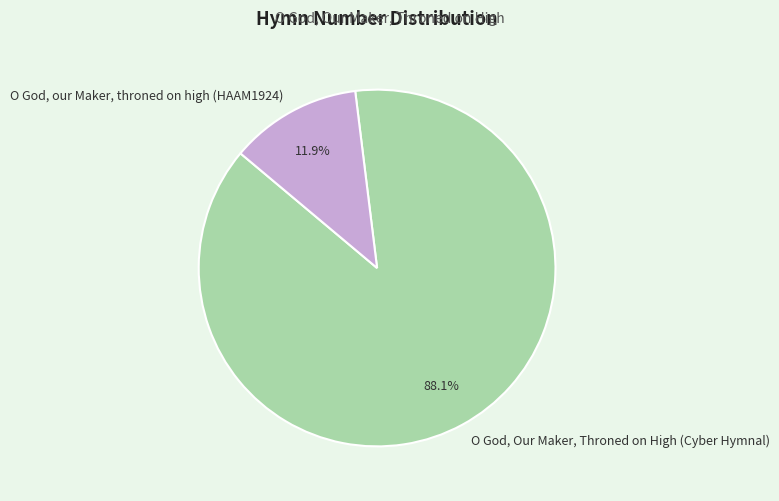

What percentage is the O God, our Maker, throned on high (HAAM1924) slice, to the nearest percent?

12%